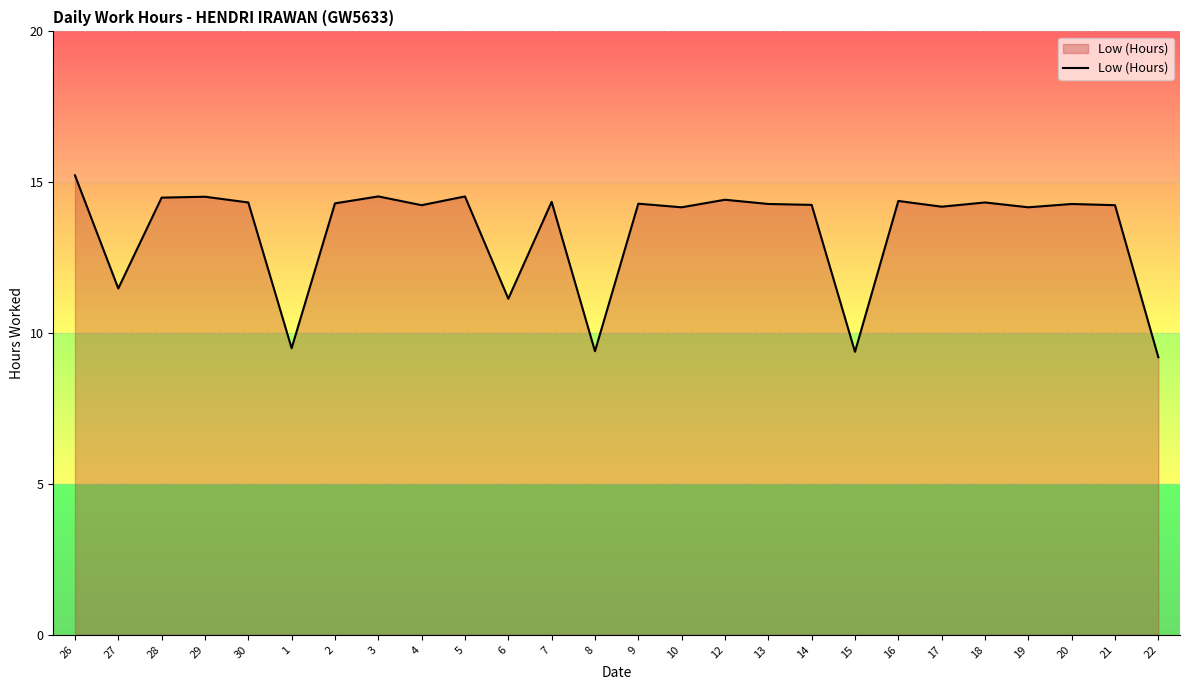

What is the difference between the maximum and minimum values?

6.0